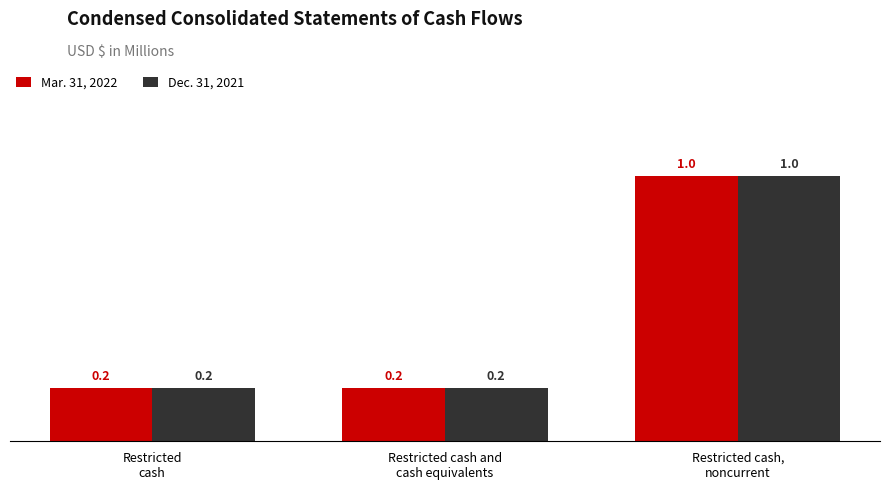

What are all the series names shown in the legend?

Mar. 31, 2022, Dec. 31, 2021